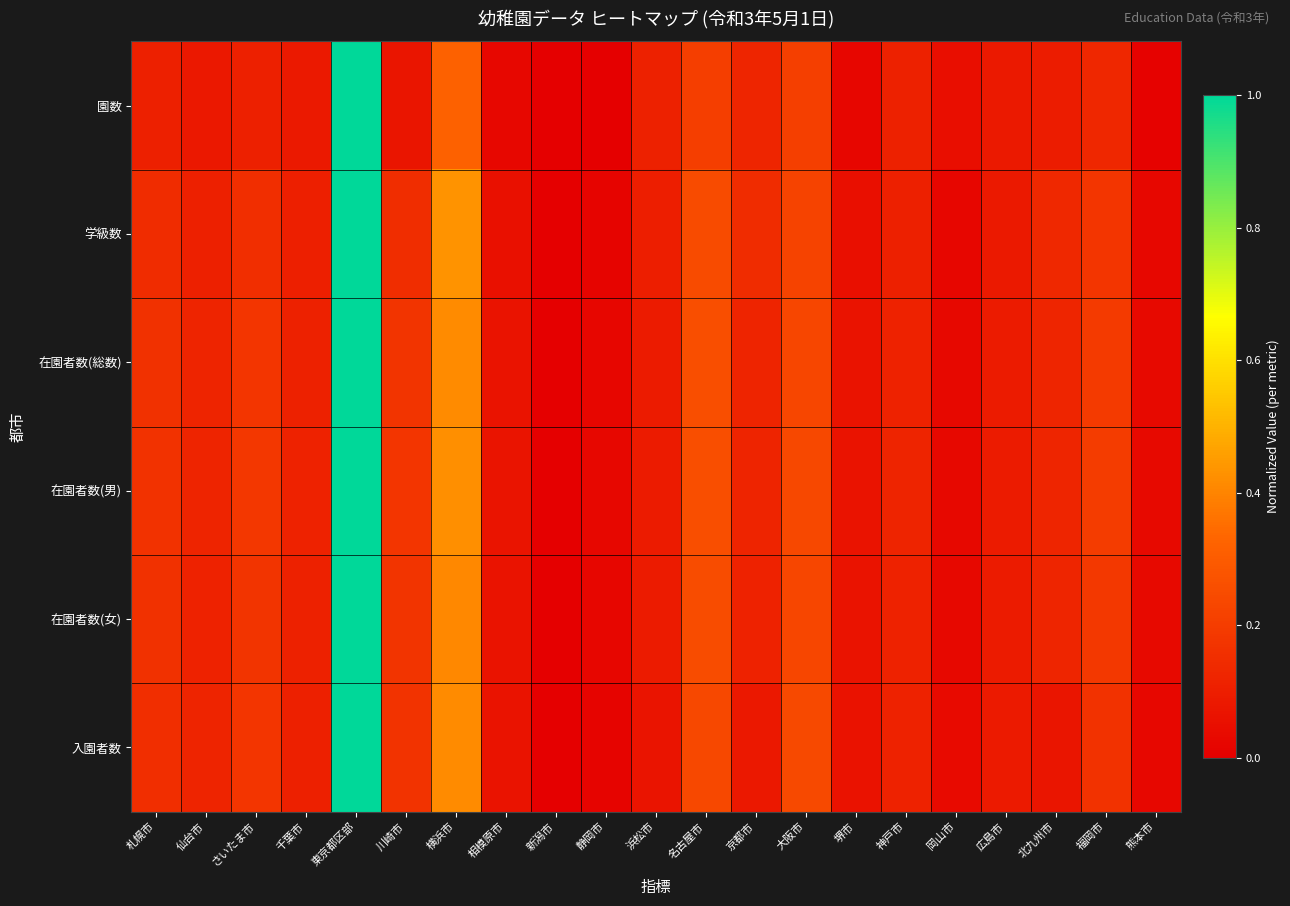

Reading left to right, transcribe all the data shown in this chart.

園数: 札幌市=0.1	仙台市=0.1	さいたま市=0.1	千葉市=0.1	東京都区部=1.0	川崎市=0.1	横浜市=0.3	相模原市=0.0	新潟市=0.0	静岡市=0.0	浜松市=0.1	名古屋市=0.2	京都市=0.1	大阪市=0.2	堺市=0.0	神戸市=0.1	岡山市=0.0	広島市=0.1	北九州市=0.1	福岡市=0.1	熊本市=0.0
学級数: 札幌市=0.1	仙台市=0.1	さいたま市=0.2	千葉市=0.1	東京都区部=1.0	川崎市=0.1	横浜市=0.4	相模原市=0.1	新潟市=0.0	静岡市=0.0	浜松市=0.1	名古屋市=0.2	京都市=0.1	大阪市=0.2	堺市=0.1	神戸市=0.1	岡山市=0.0	広島市=0.1	北九州市=0.1	福岡市=0.2	熊本市=0.0
在園者数(総数): 札幌市=0.2	仙台市=0.1	さいたま市=0.2	千葉市=0.1	東京都区部=1.0	川崎市=0.2	横浜市=0.4	相模原市=0.1	新潟市=0.0	静岡市=0.0	浜松市=0.1	名古屋市=0.3	京都市=0.1	大阪市=0.2	堺市=0.1	神戸市=0.1	岡山市=0.0	広島市=0.1	北九州市=0.1	福岡市=0.2	熊本市=0.0
在園者数(男): 札幌市=0.2	仙台市=0.1	さいたま市=0.2	千葉市=0.1	東京都区部=1.0	川崎市=0.2	横浜市=0.4	相模原市=0.1	新潟市=0.0	静岡市=0.0	浜松市=0.1	名古屋市=0.3	京都市=0.1	大阪市=0.2	堺市=0.1	神戸市=0.1	岡山市=0.0	広島市=0.1	北九州市=0.1	福岡市=0.2	熊本市=0.0
在園者数(女): 札幌市=0.2	仙台市=0.1	さいたま市=0.2	千葉市=0.1	東京都区部=1.0	川崎市=0.2	横浜市=0.4	相模原市=0.1	新潟市=0.0	静岡市=0.0	浜松市=0.1	名古屋市=0.3	京都市=0.1	大阪市=0.2	堺市=0.1	神戸市=0.1	岡山市=0.0	広島市=0.1	北九州市=0.1	福岡市=0.2	熊本市=0.0
入園者数: 札幌市=0.2	仙台市=0.1	さいたま市=0.2	千葉市=0.1	東京都区部=1.0	川崎市=0.2	横浜市=0.4	相模原市=0.1	新潟市=0.0	静岡市=0.0	浜松市=0.1	名古屋市=0.2	京都市=0.1	大阪市=0.2	堺市=0.1	神戸市=0.1	岡山市=0.0	広島市=0.1	北九州市=0.1	福岡市=0.2	熊本市=0.0